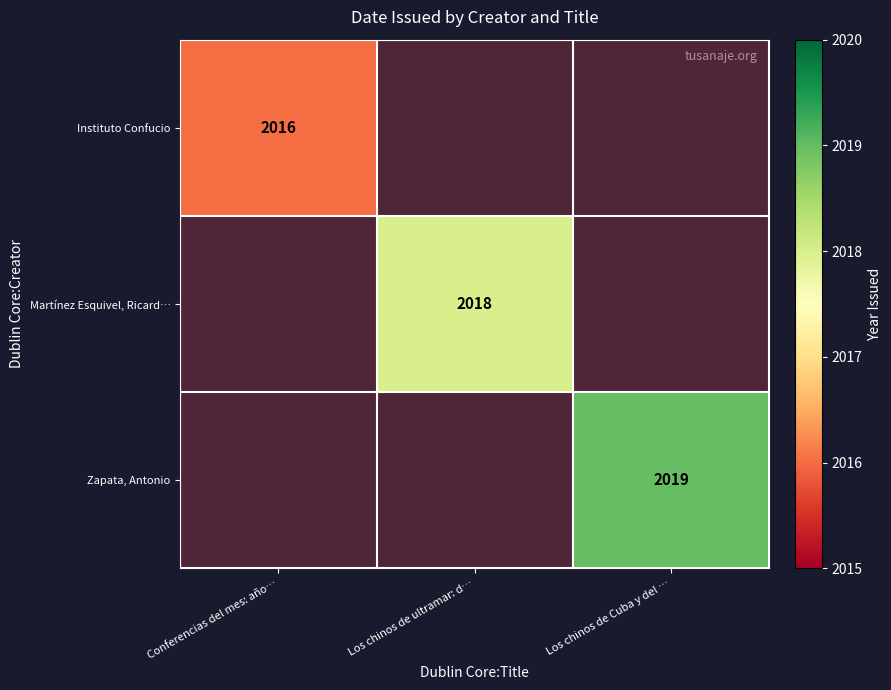

Is it true that Zapata, Antonio equals 3086 at Los chinos de Cuba y del …?

False